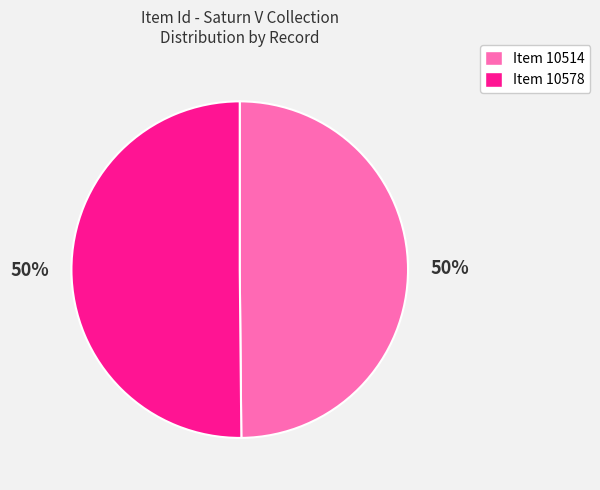

Is the sum of Item 10514 and Item 10578 greater than half?

Yes